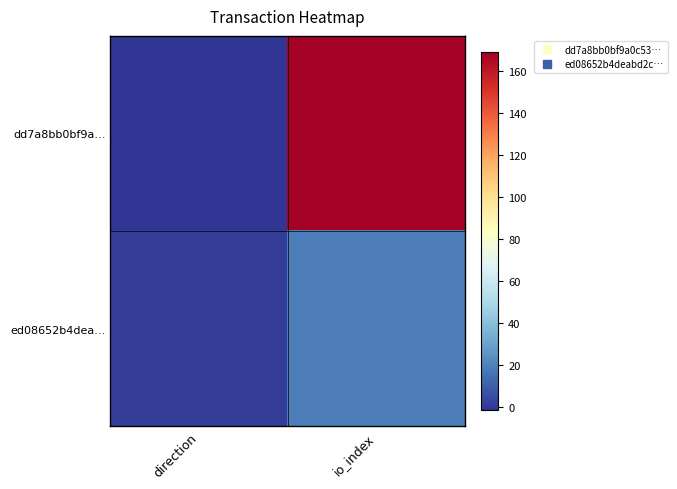

Reading left to right, what are all the values shown in this chart?

dd7a8bb0bf9a…: direction=-1	io_index=169
ed08652b4dea…: direction=1	io_index=19